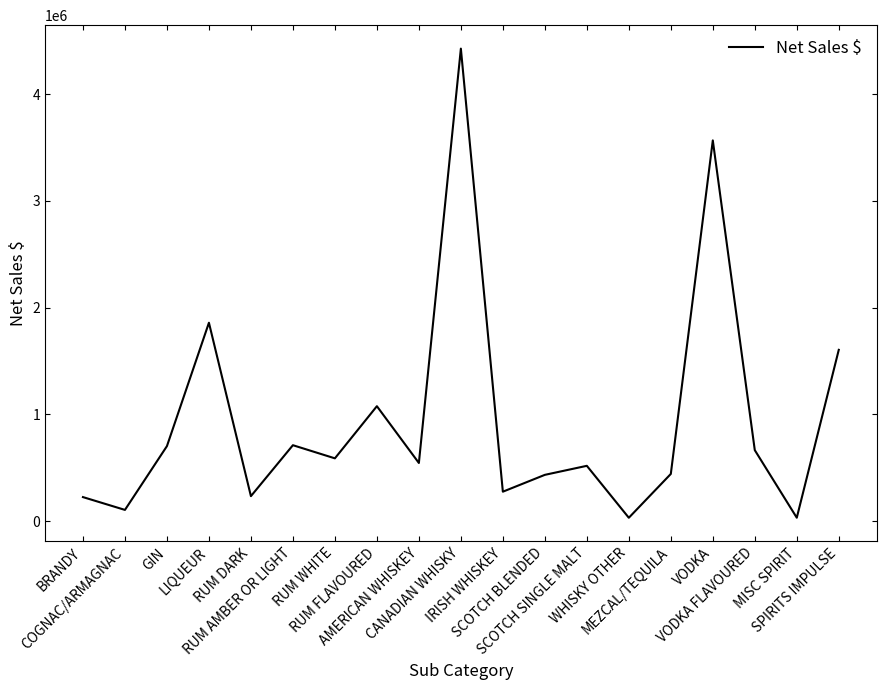

Is it true that the value at RUM FLAVOURED is 1712453.1?

False